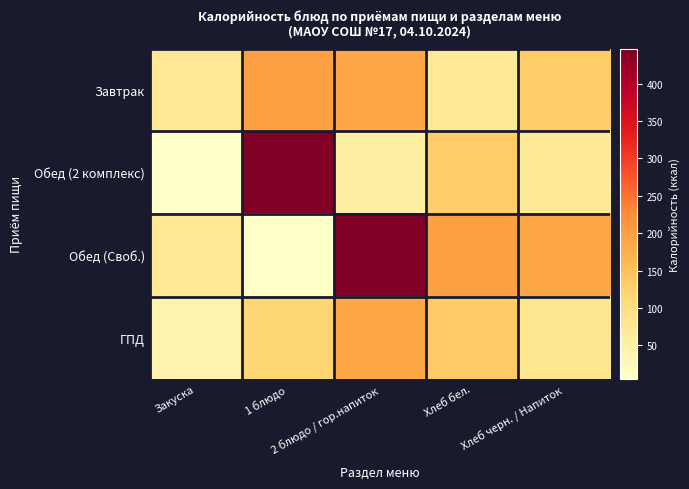

Reading left to right, list all the values displayed in this chart.

Завтрак: Закуска=72.8	1 блюдо=197.8	2 блюдо / гор.напиток=187.4	Хлеб бел.=70.1	Хлеб черн. / Напиток=132.0
Обед (2 комплекс): Закуска=4.9	1 блюдо=446.7	2 блюдо / гор.напиток=54.5	Хлеб бел.=132.0	Хлеб черн. / Напиток=70.1
Обед (Своб.): Закуска=72.8	1 блюдо=4.9	2 блюдо / гор.напиток=446.7	Хлеб бел.=197.8	Хлеб черн. / Напиток=187.4
ГПД: Закуска=44.2	1 блюдо=118.2	2 блюдо / гор.напиток=187.0	Хлеб бел.=137.2	Хлеб черн. / Напиток=79.8